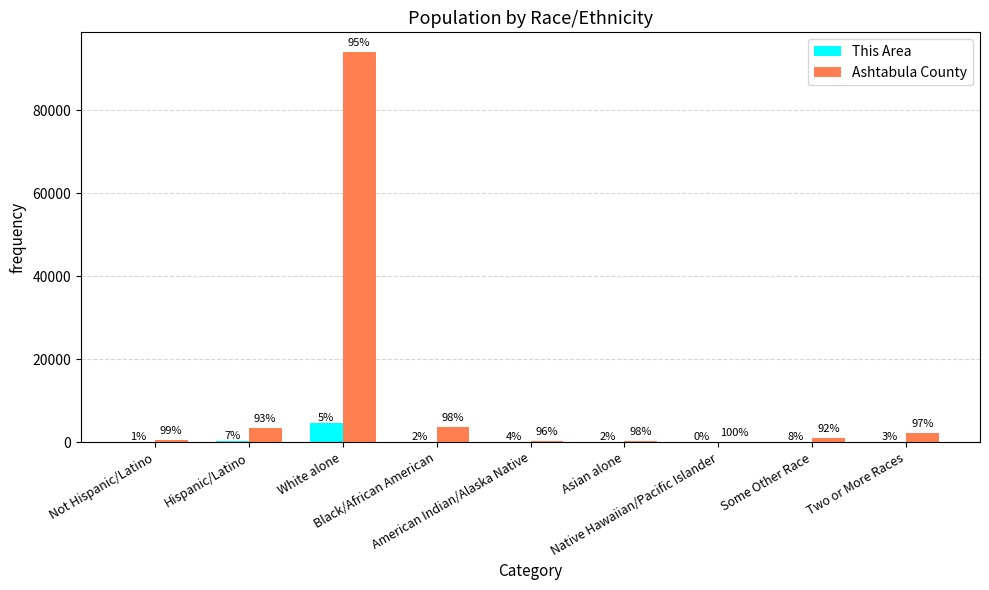

What value does the Ashtabula County series have at Native Hawaiian/Pacific Islander, to the nearest 10?

20